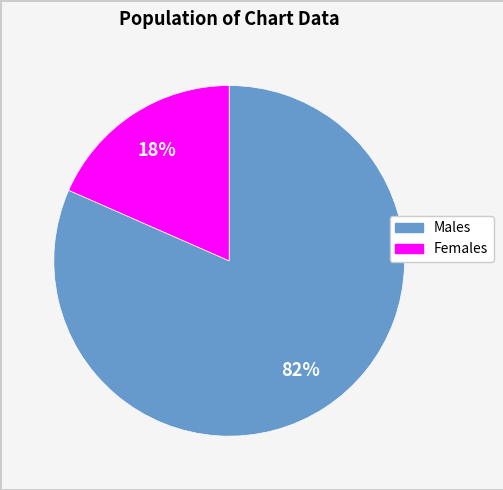

Is there any slice that represents more than half of the pie?

Yes